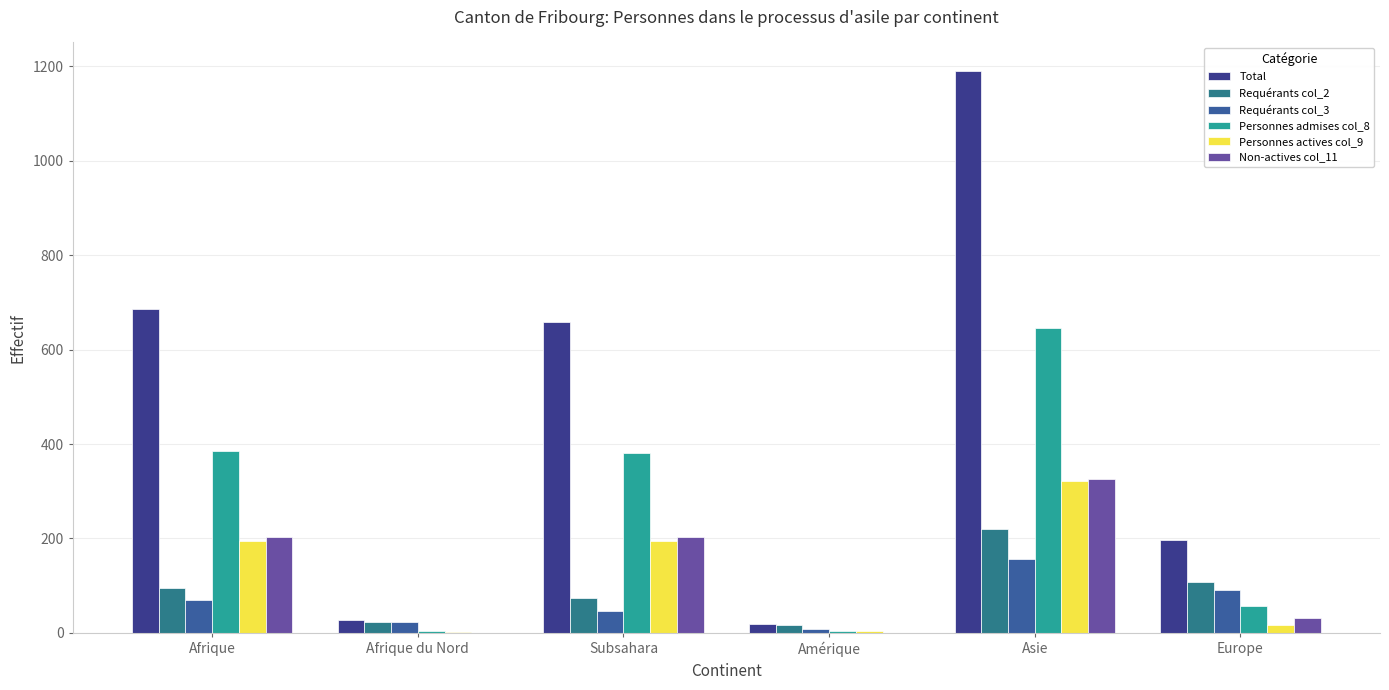

What is the difference between the second highest and second lowest values in the Total series?

658